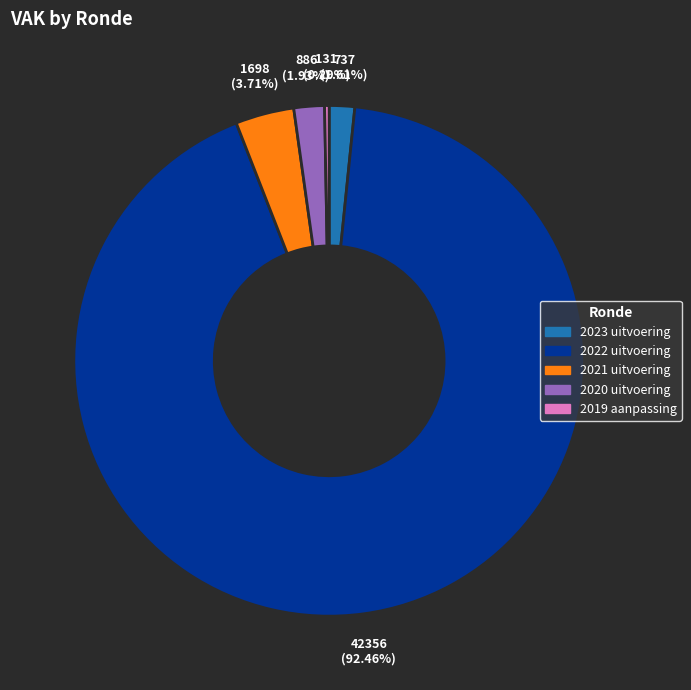

Which slice is the smallest?

2019 aanpassing